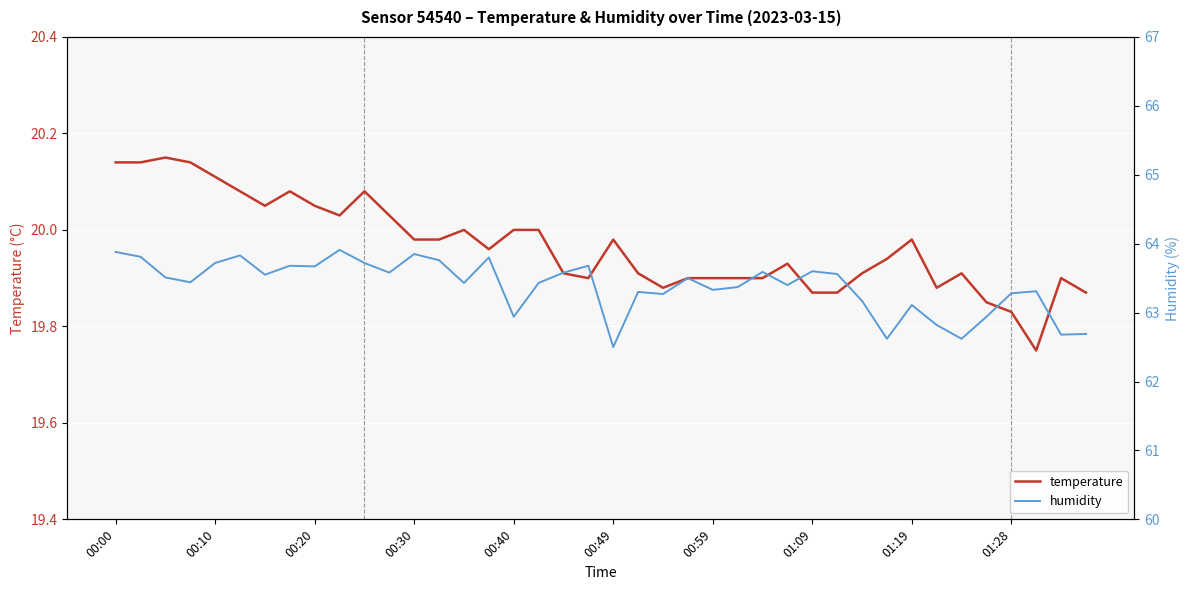

What is the difference between the maximum and second lowest values in the humidity series?

1.3